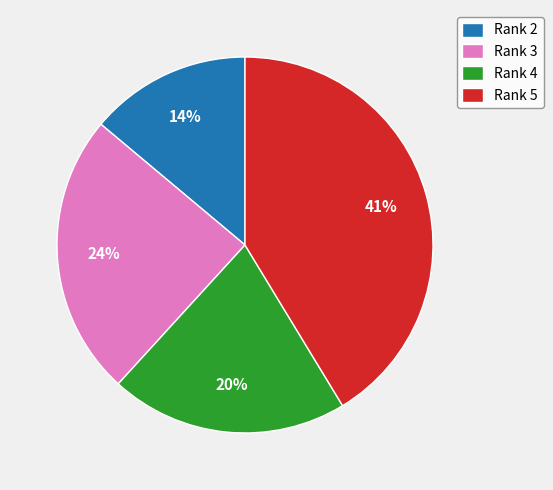

To the nearest percent, what percentage of the pie is Rank 4?

20%